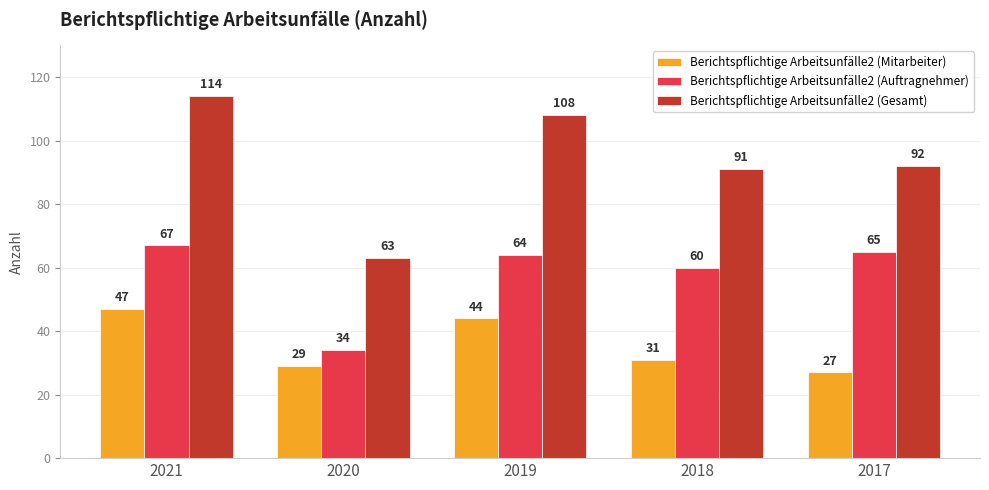

List the labels in order of Berichtspflichtige Arbeitsunfälle2 (Gesamt) value, smallest first.

2020, 2018, 2017, 2019, 2021